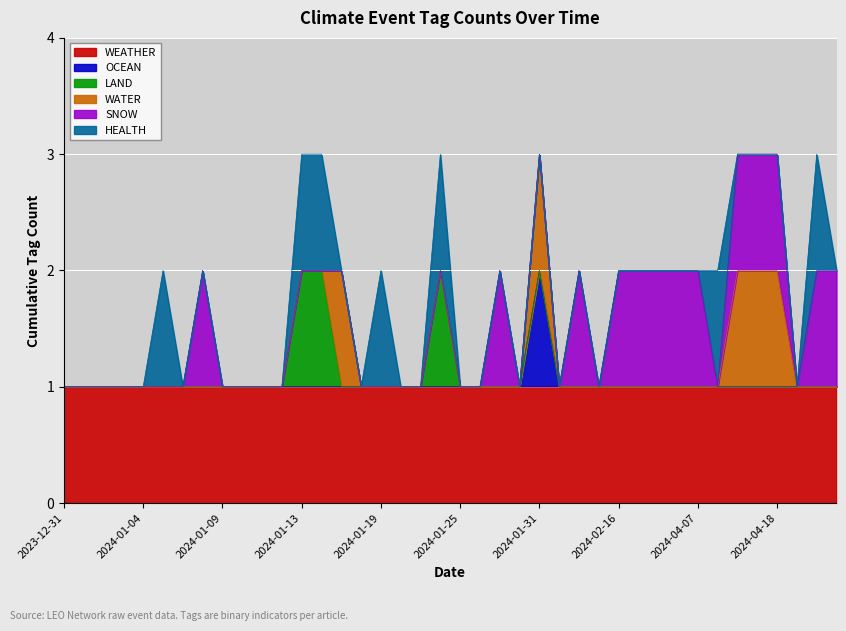

At which label is OCEAN closest to 0?

2024-05-09